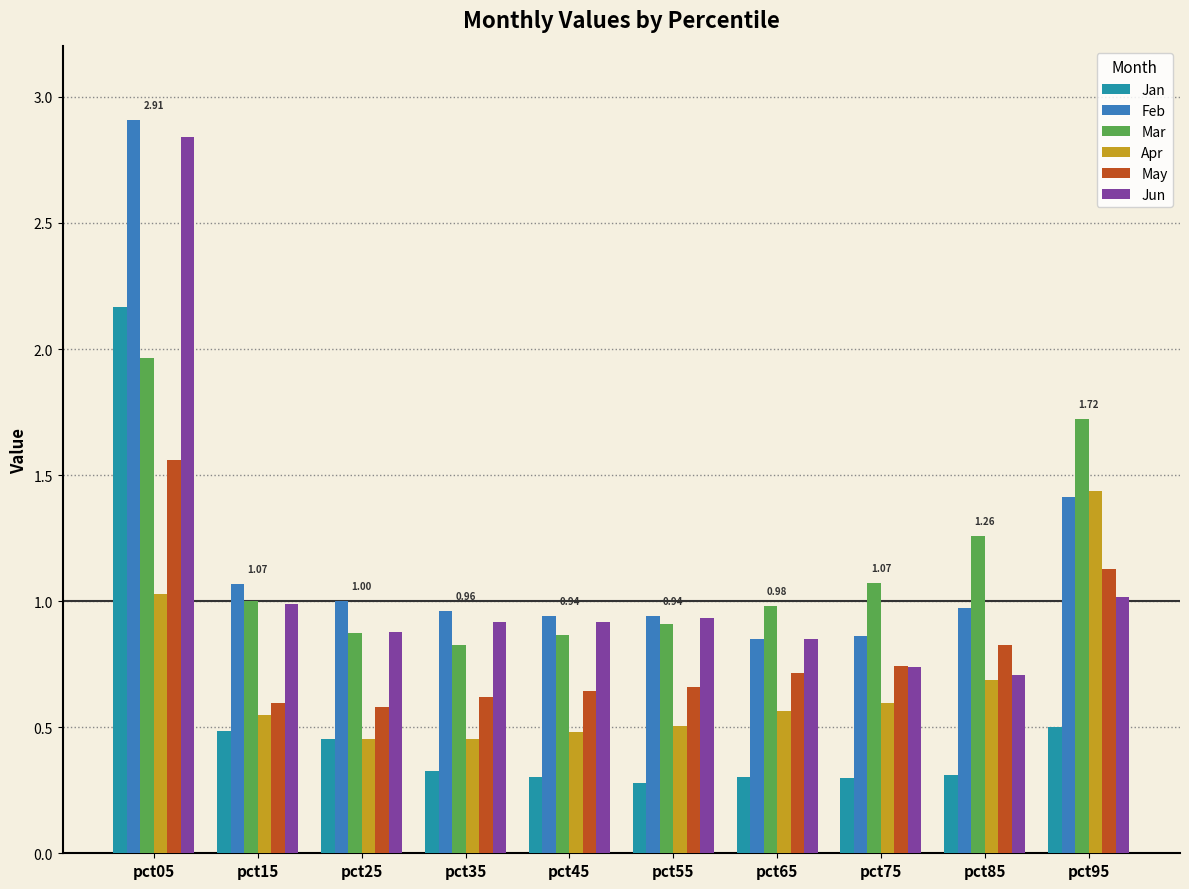

How many series are shown in this chart?

6